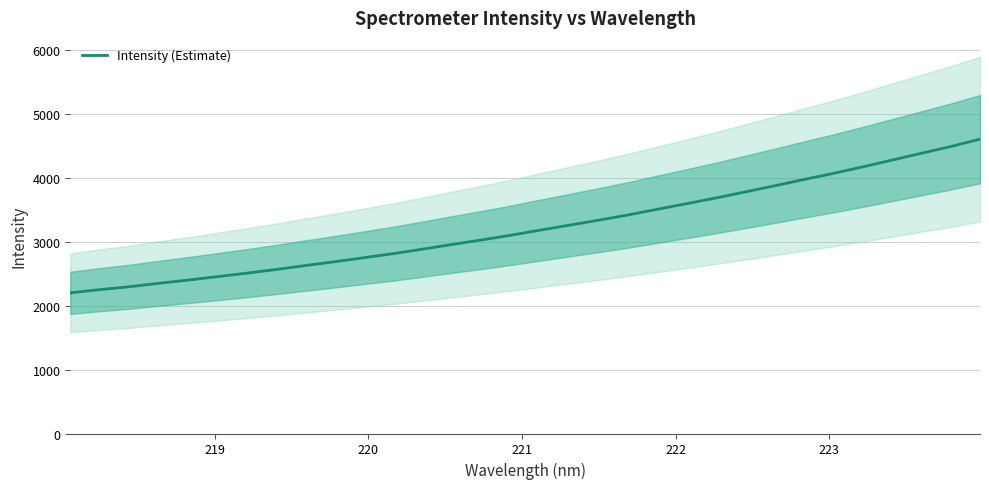

What is the highest value of the Intensity (Estimate) series?

4607.3